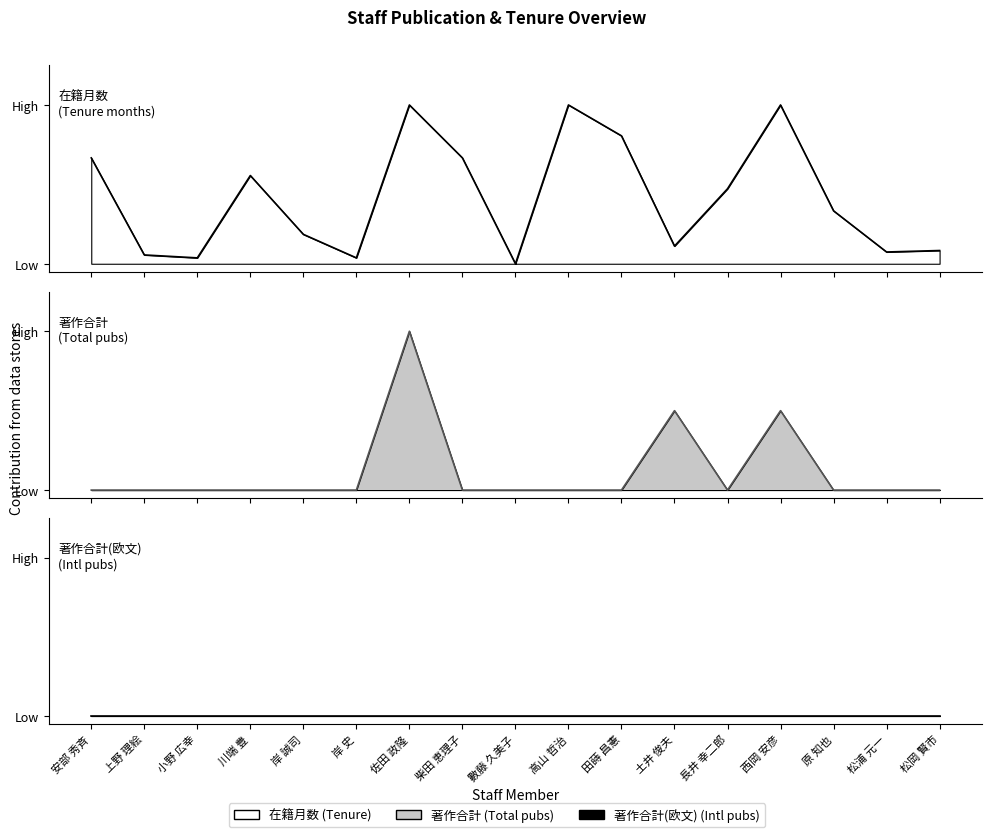

At which label does 著作合計 reach its minimum?

安部 秀斉